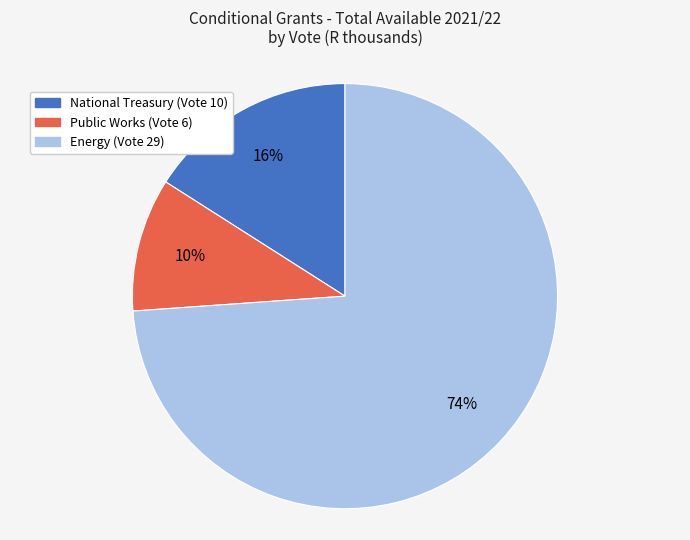

To the nearest percent, what is the combined percentage of National Treasury (Vote 10) and Energy (Vote 29)?

90%